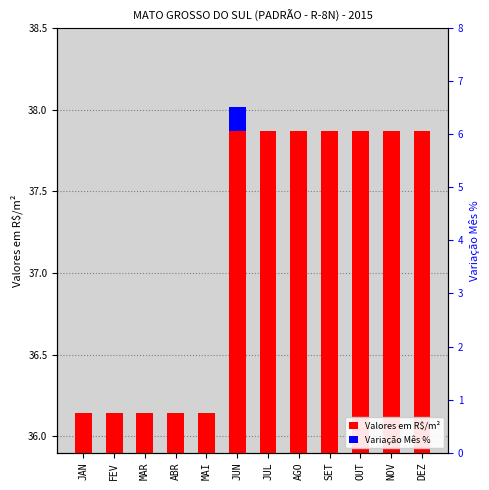

Rank the series at AGO from lowest to highest value.

Variação Mês %, Valores em R$/m²